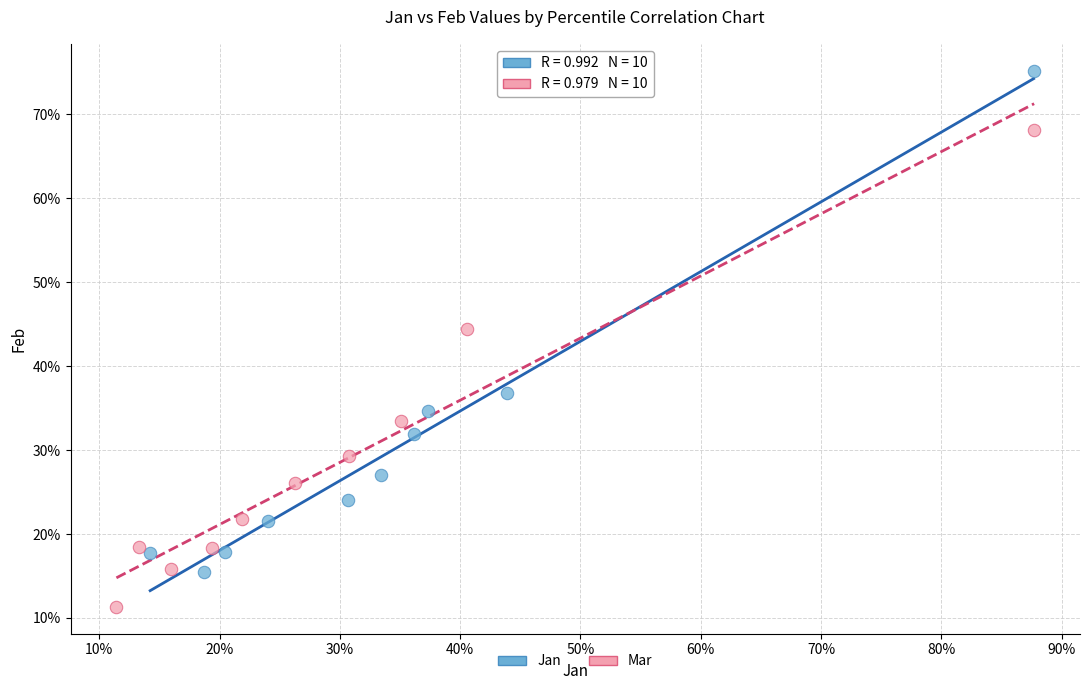

What are all the series names shown in the legend?

Jan, Mar